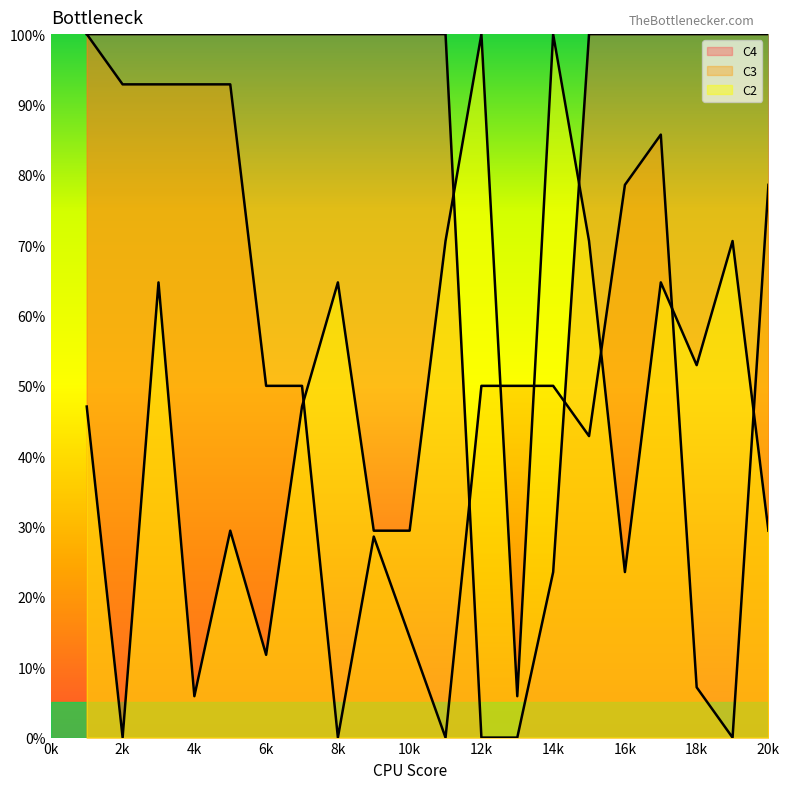

The value of C3 at 4k is 92.9. True or false?

True